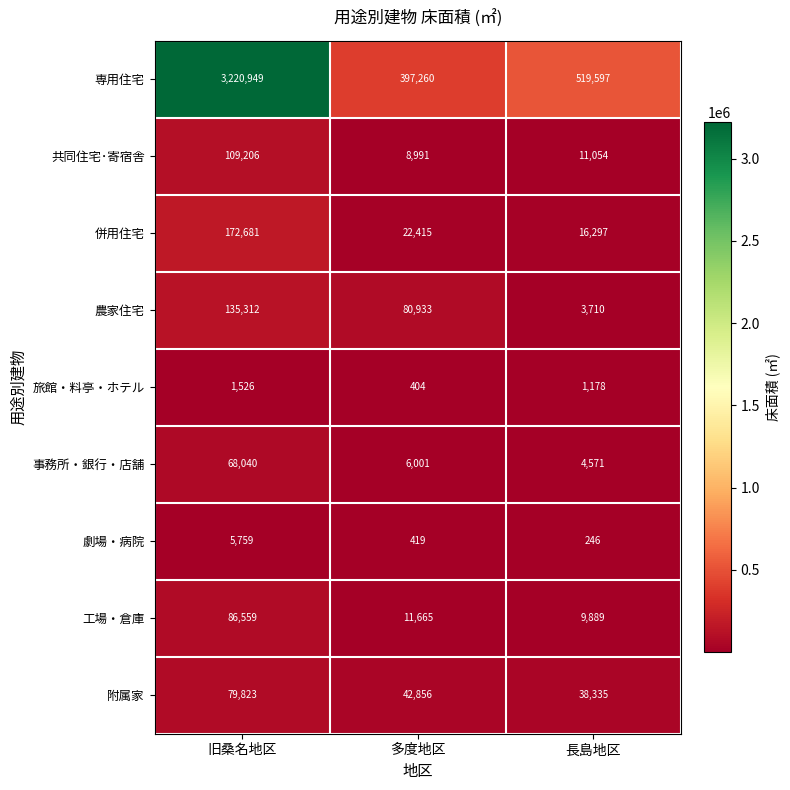

At which label does 専用住宅 first exceed 519597?

旧桑名地区